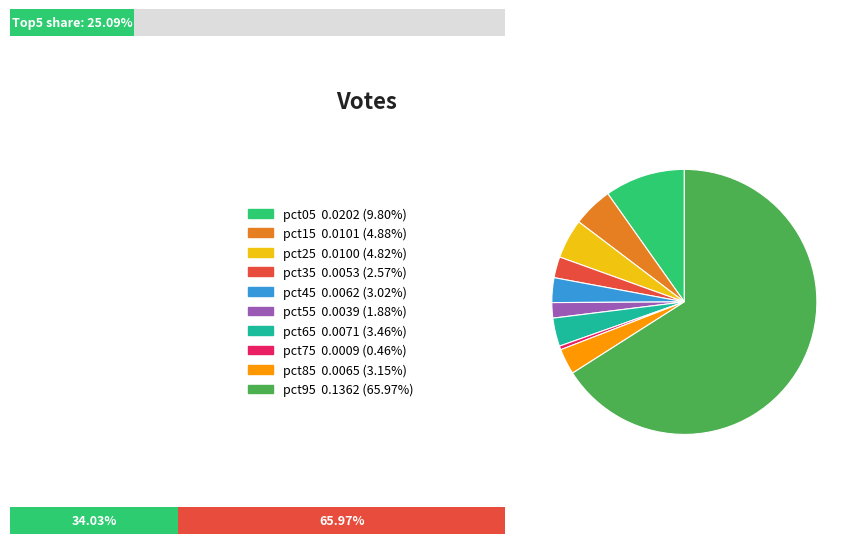

Count the number of slices in the pie.

10